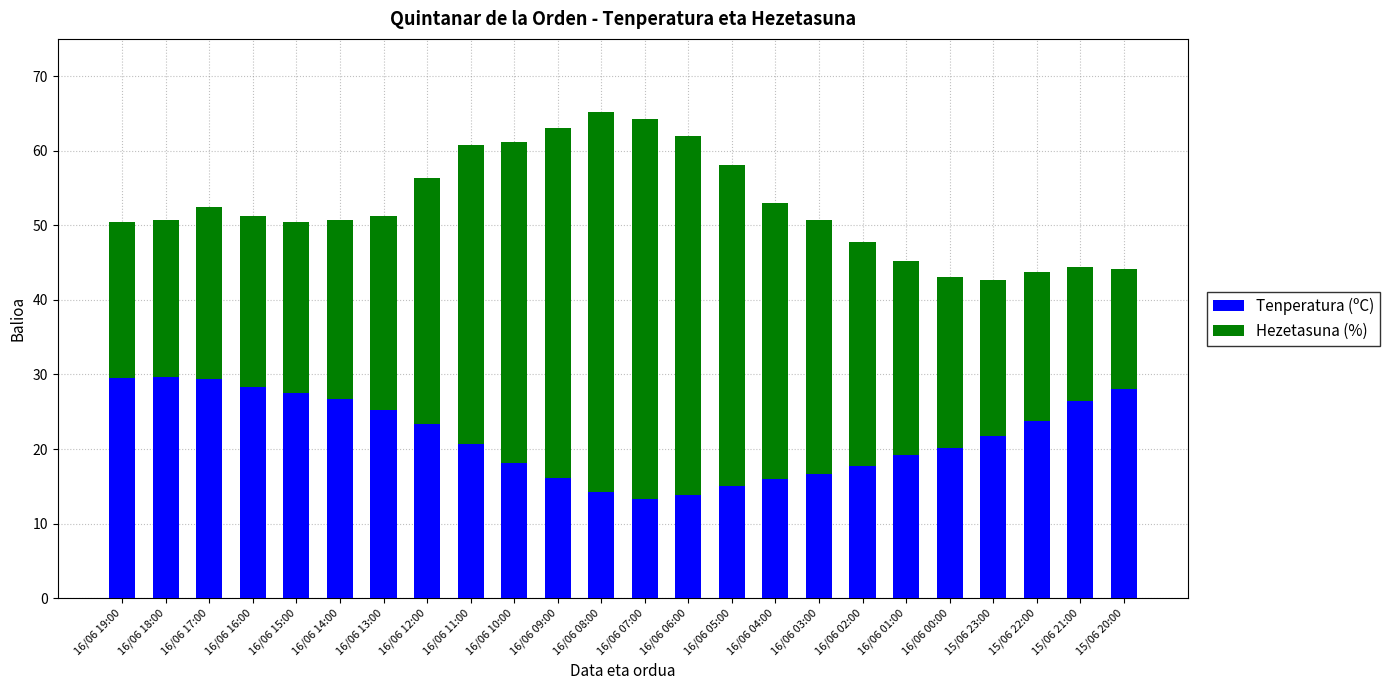

What is the difference between the maximum and second lowest values in the Tenperatura (ºC) series?

15.8